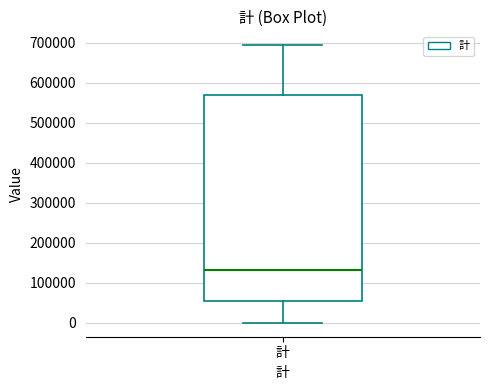

Where does the median line of the box for 計 sit on the y-axis? The values are not printed on the chart, so give them approximately, as read against the axis.

130000